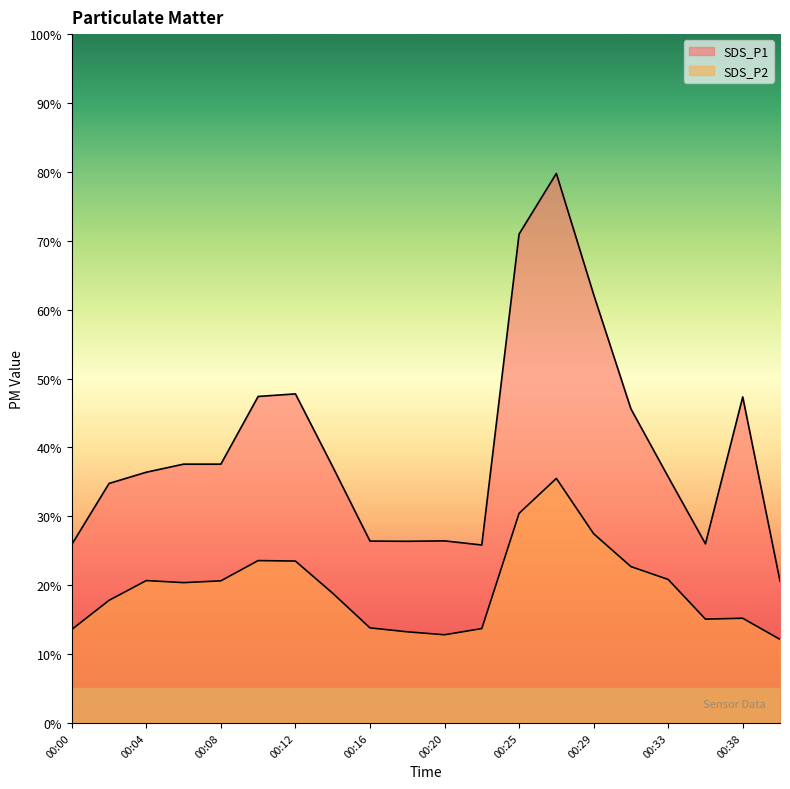

Which category has the lowest value in the SDS_P1 series?

00:40